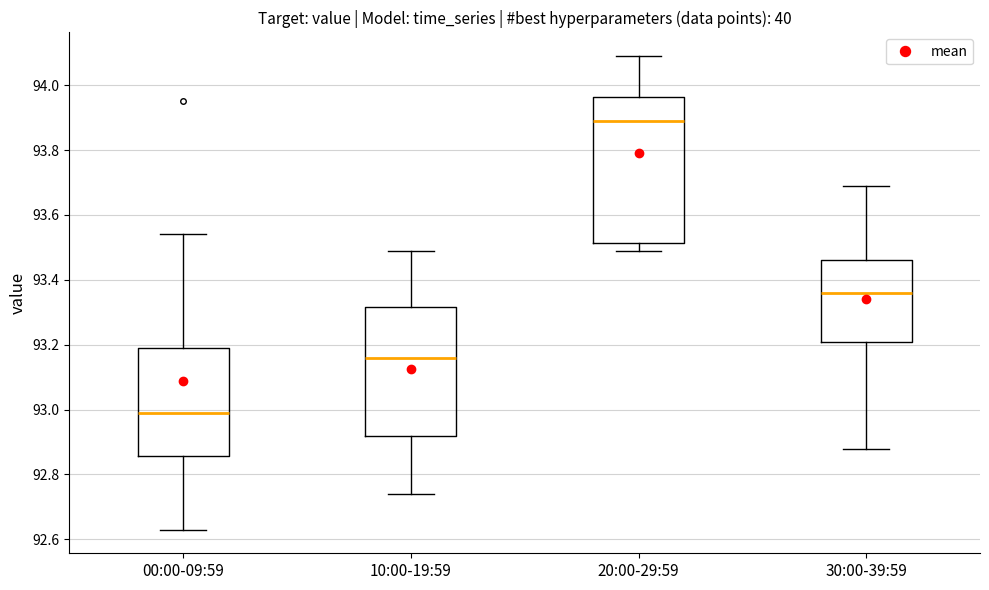

Which box has the lowest median line?

00:00-09:59